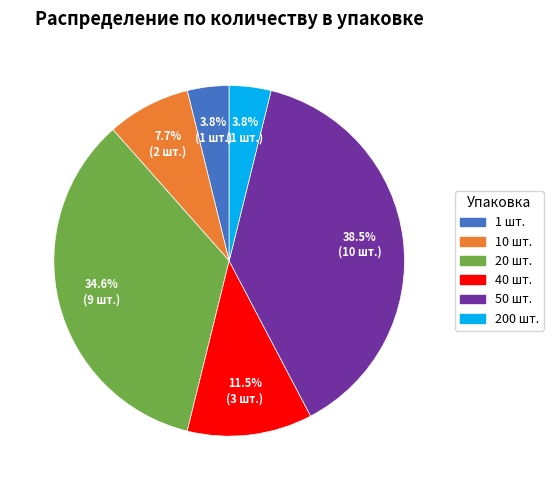

Does 20 шт. account for over 50% of the chart?

No